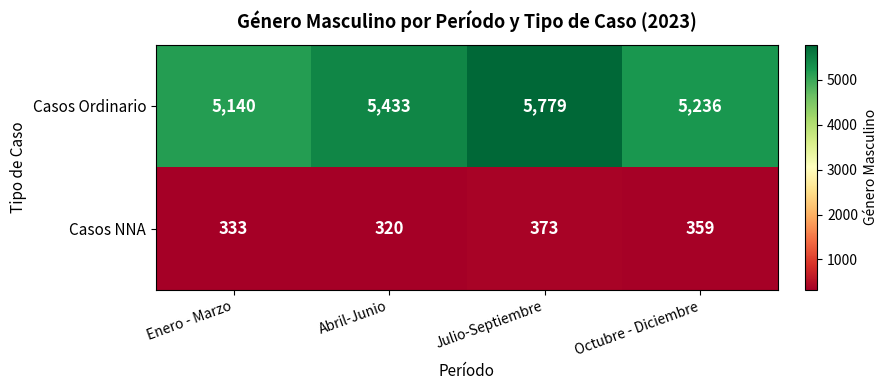

What is the difference between the maximum and second lowest values in the Casos NNA series?

40